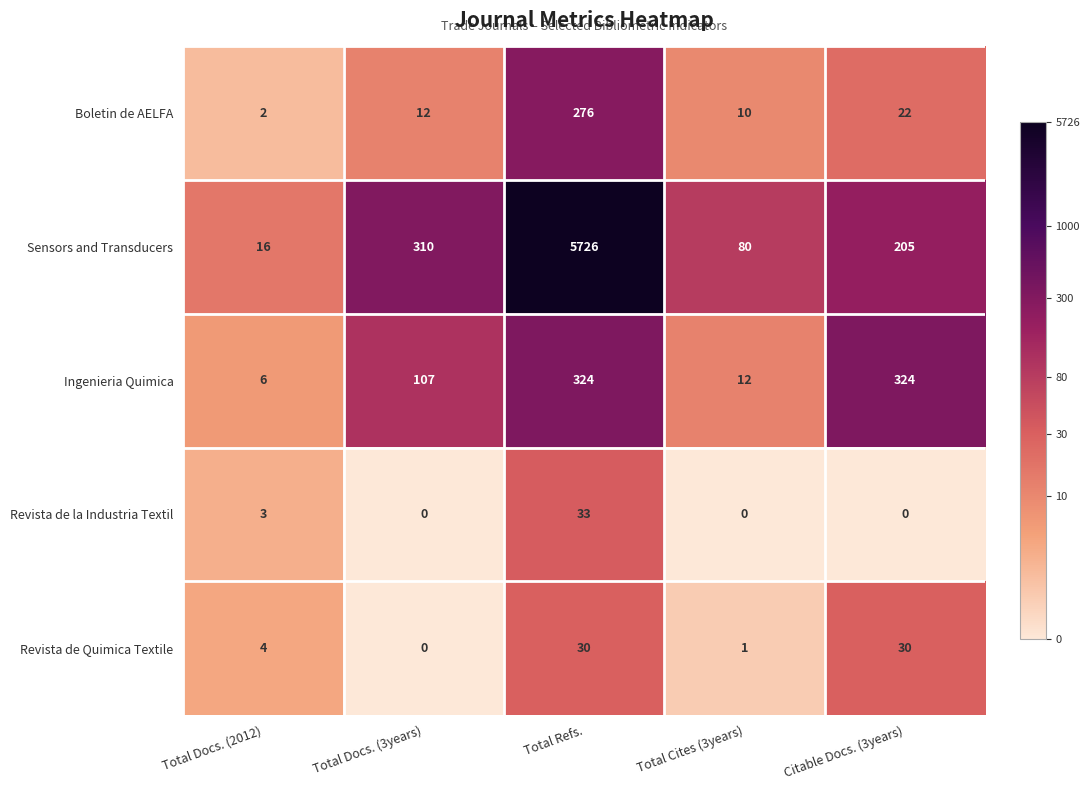

Which series has the largest total across all categories?

Sensors and Transducers